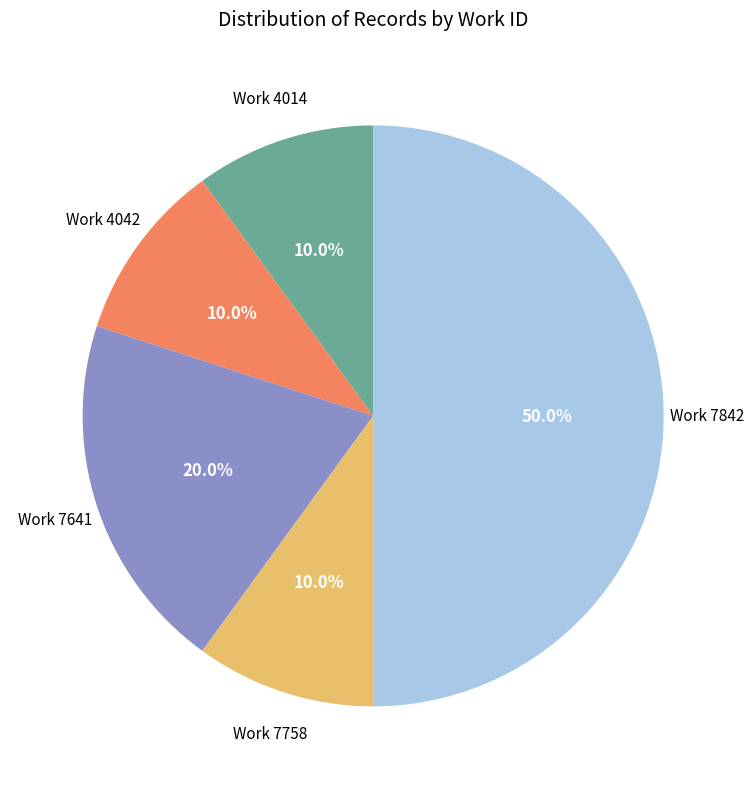

How many slices are in this pie chart?

5